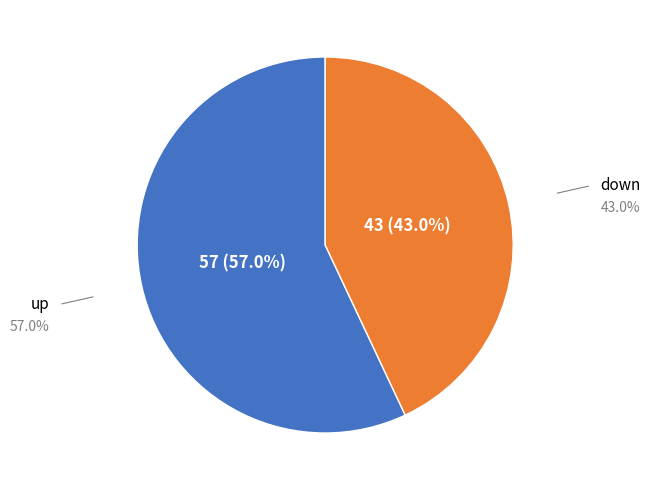

Does any single category account for the majority?

Yes